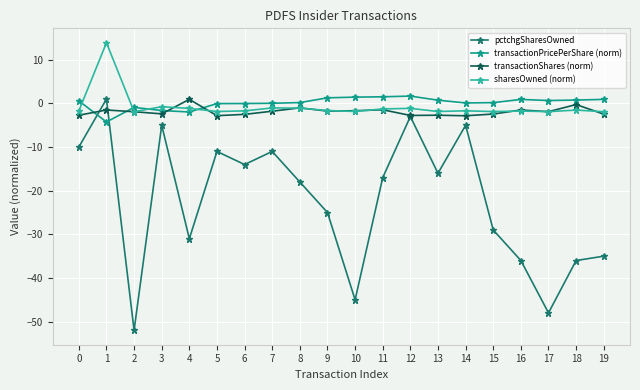

What is the difference between the maximum and minimum values in the sharesOwned (norm) series?

15.8